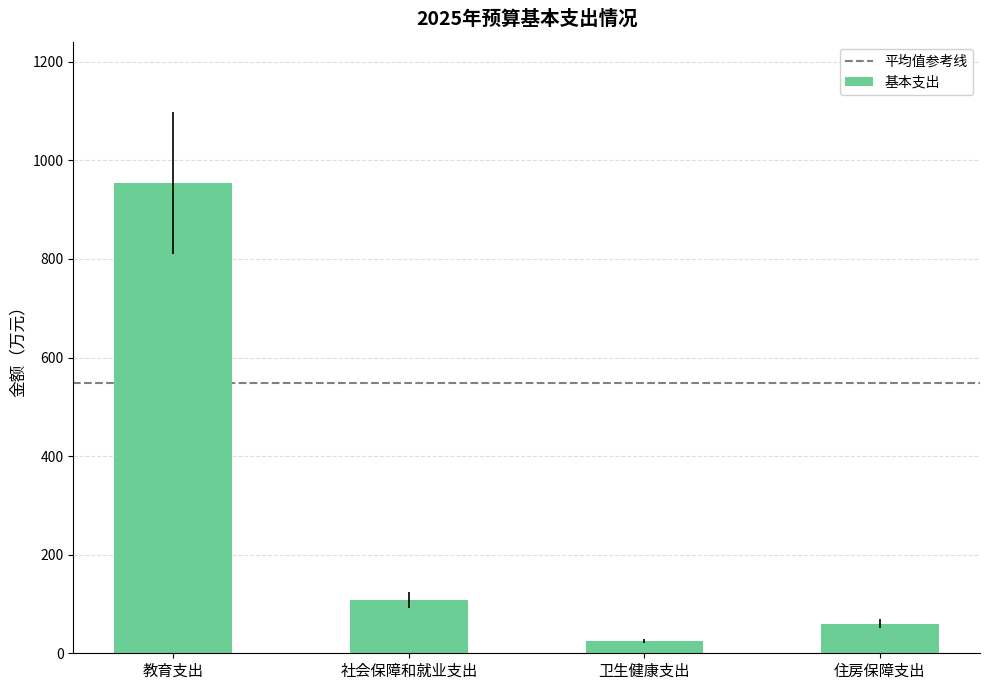

Does the chart contain stacked bars?

No